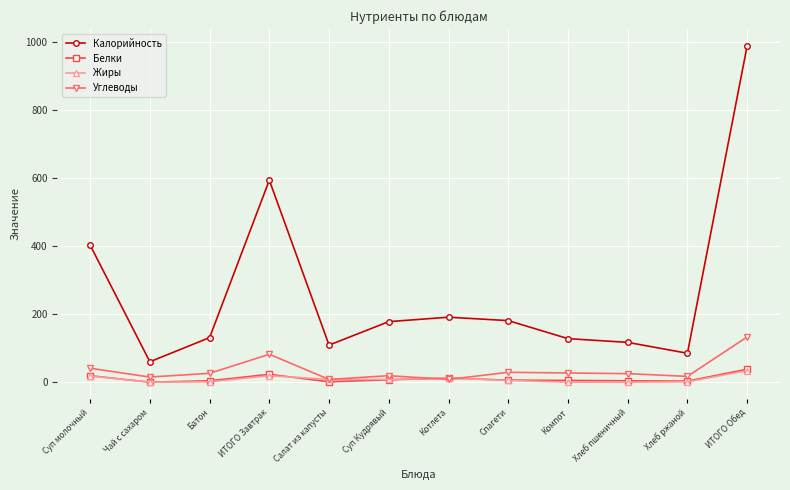

What is the maximum value shown in the chart?

989